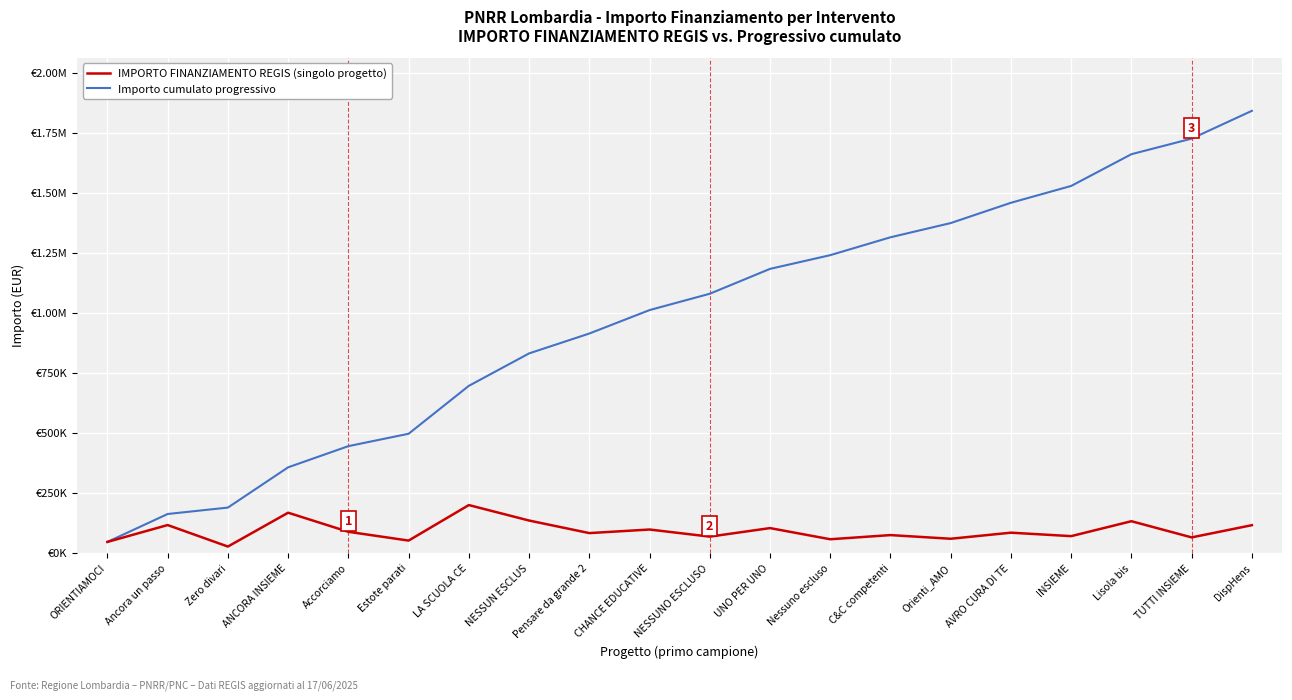

At how many categories does at least one series exceed 1299764?

7